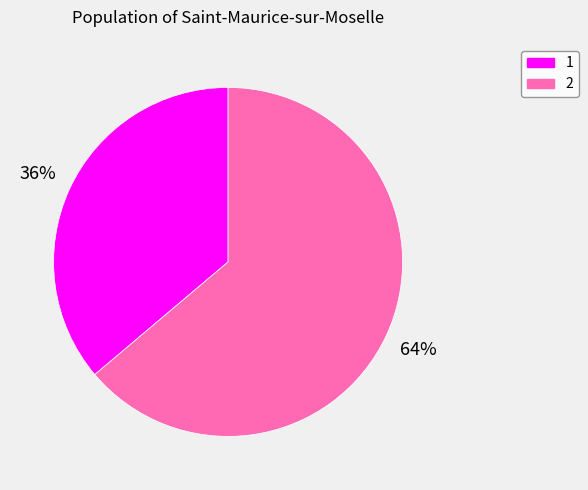

Does 2 account for over 50% of the chart?

Yes